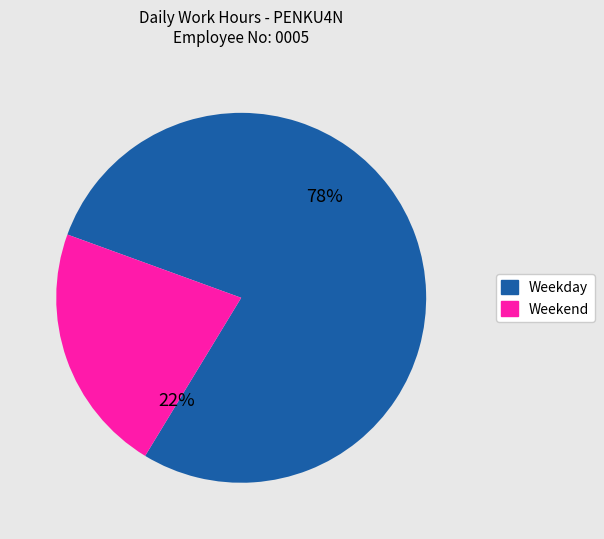

Is there any slice that represents more than half of the pie?

Yes